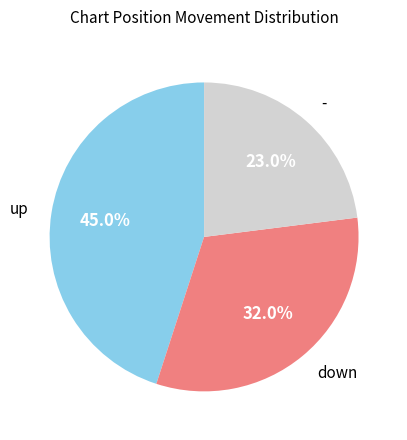

Rank the categories by value from lowest to highest.

-, down, up